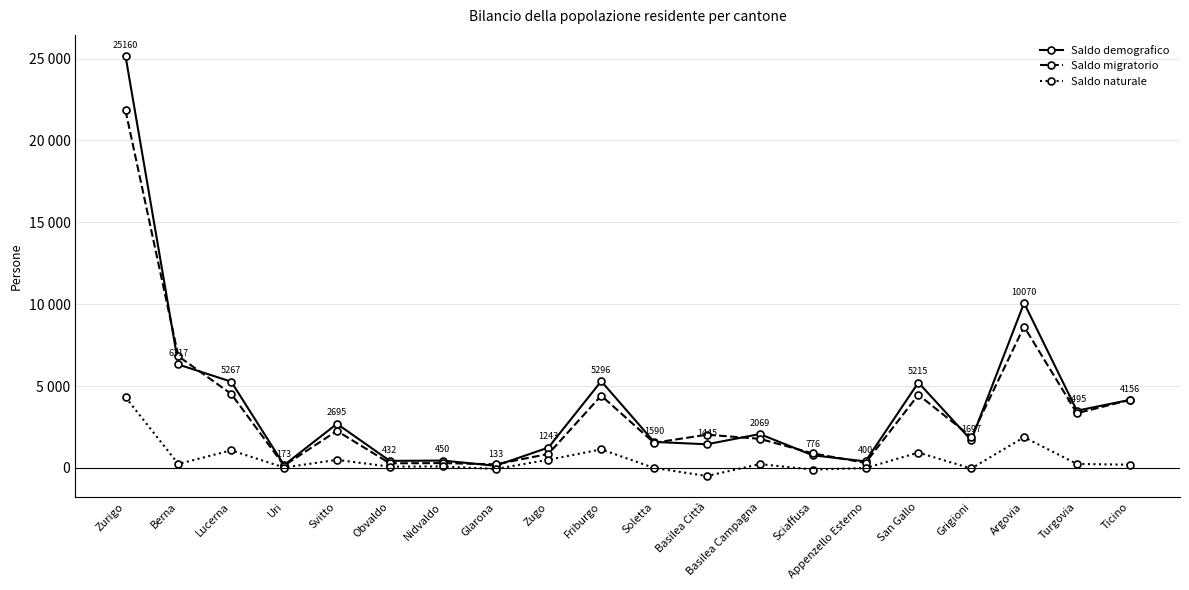

List the series in order of their peak value, lowest first.

Saldo naturale, Saldo migratorio, Saldo demografico